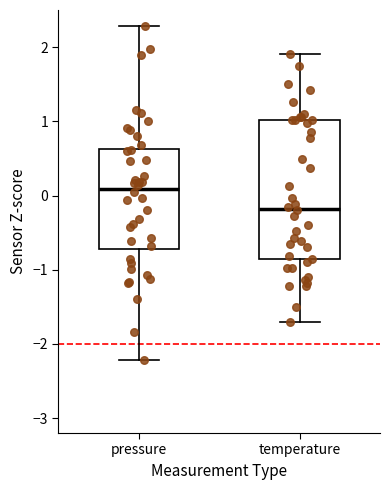

Where does the median line of the box for pressure sit on the y-axis? The values are not printed on the chart, so give them approximately, as read against the axis.

0.1